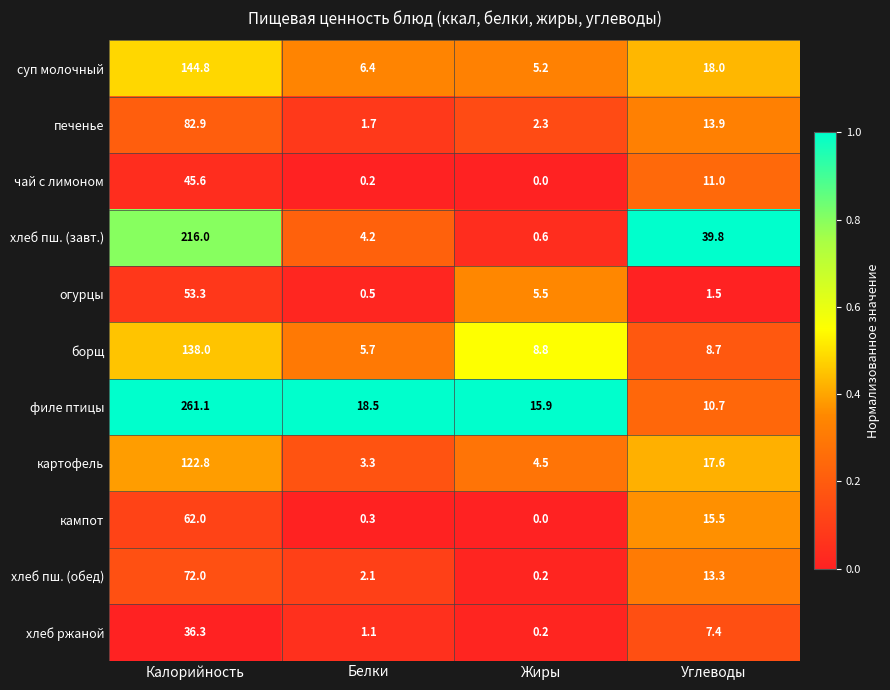

At how many categories does at least one series exceed 0?

4